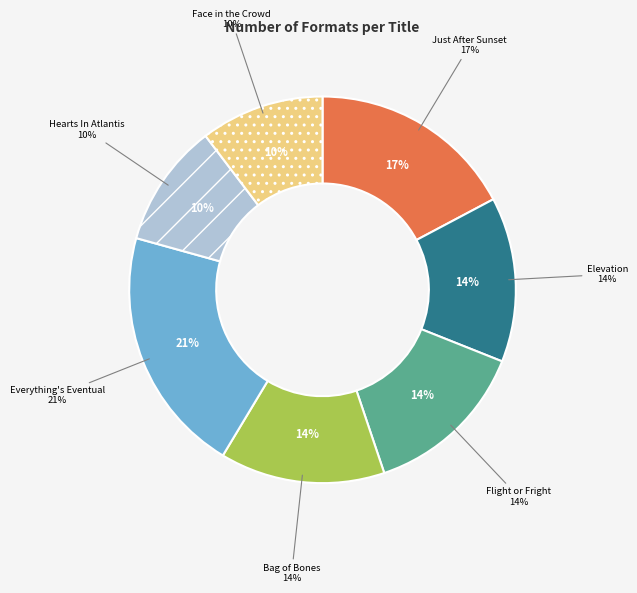

Which has a higher value, Face in the Crowd or Hearts In Atlantis?

Face in the Crowd